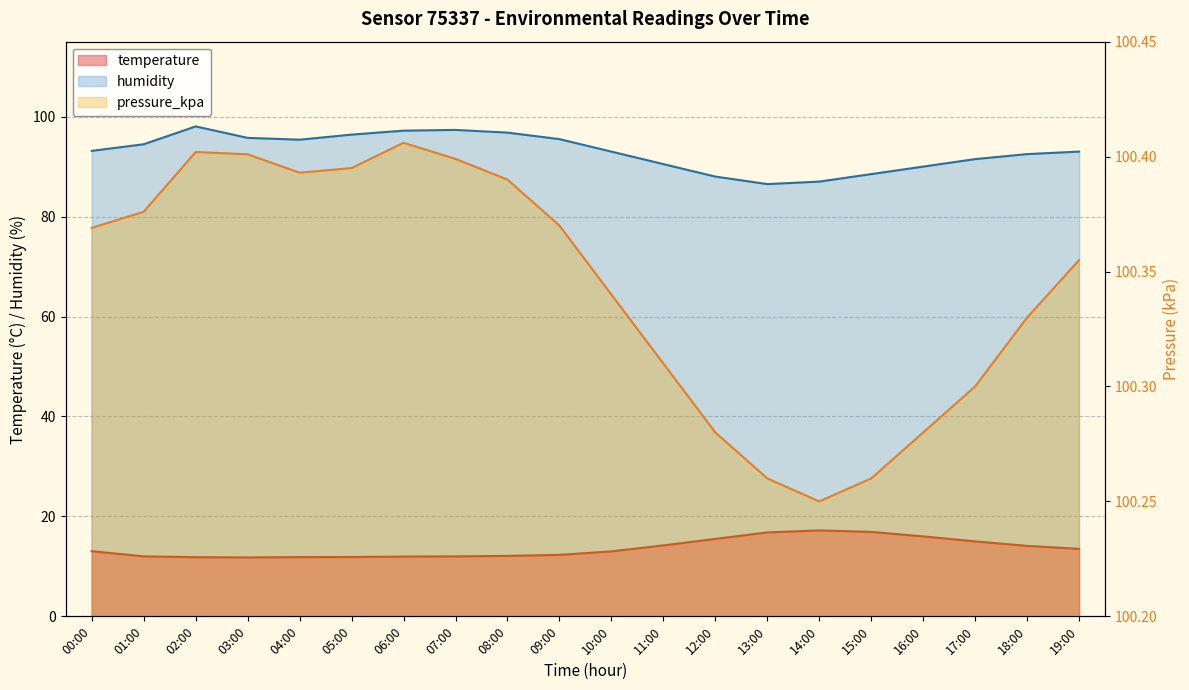

True or false: temperature and humidity cross at least once.

False